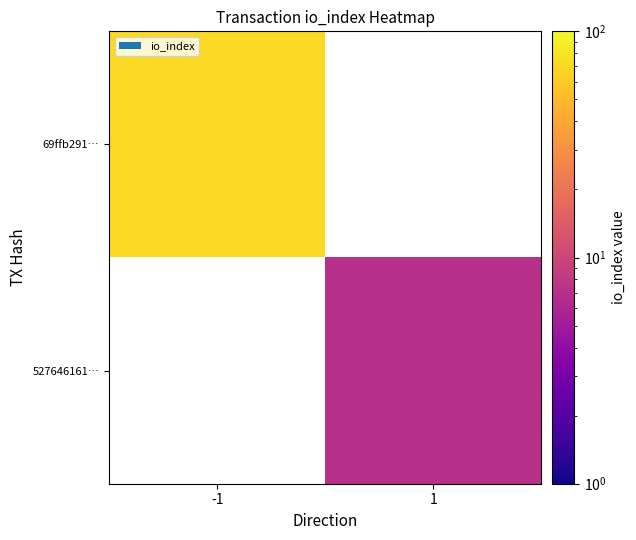

Rank the categories by 527646161… value from lowest to highest.

-1, 1